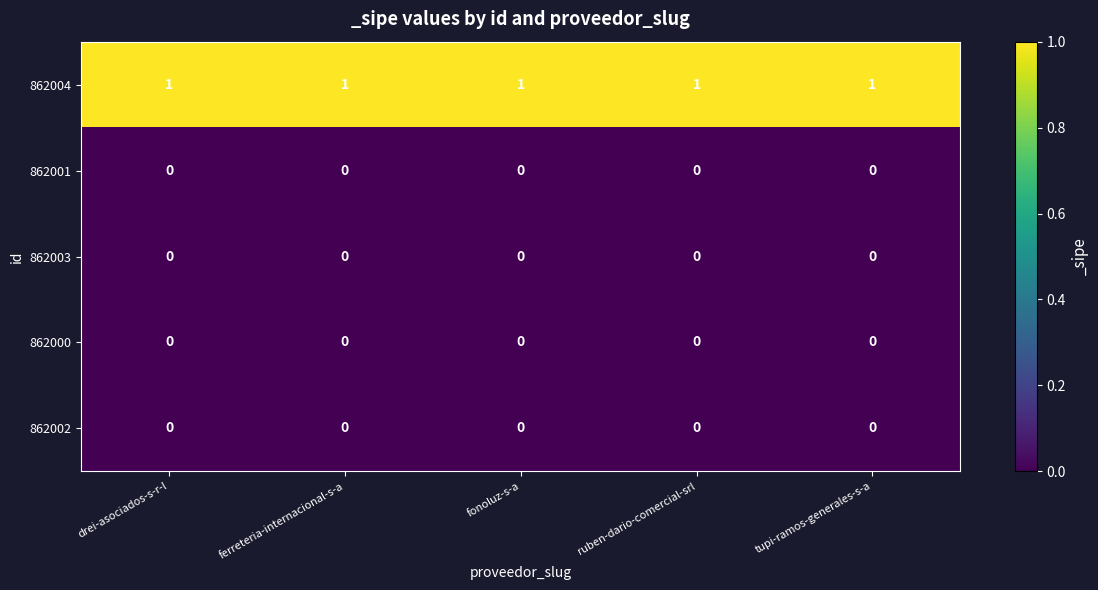

True or false: 862004 has a value of 1 at ferreteria-internacional-s-a.

True